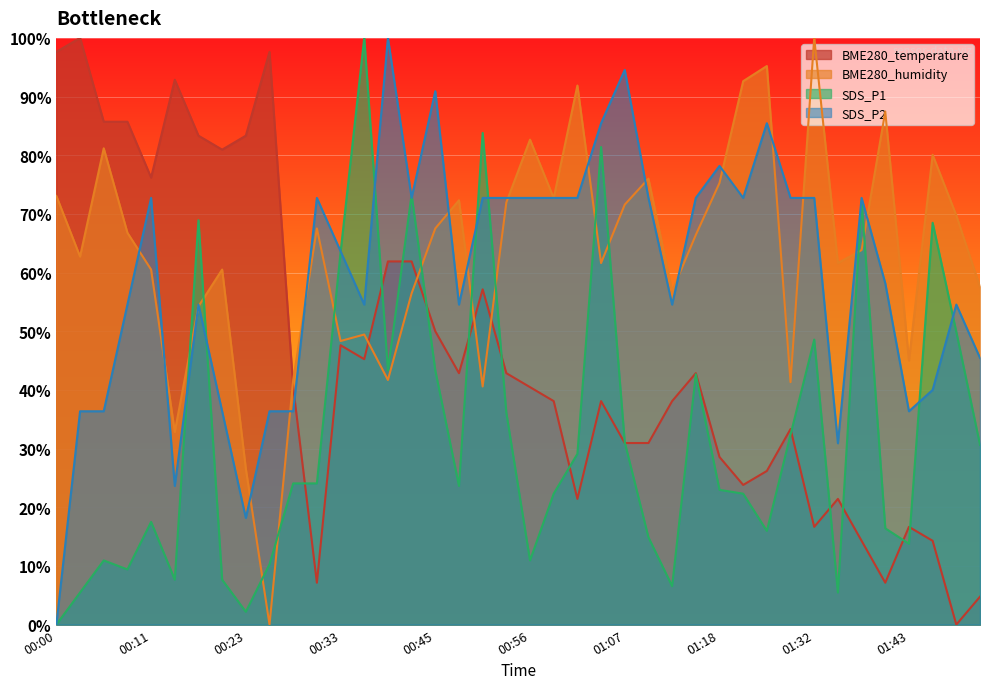

Count the number of data series in this chart.

4